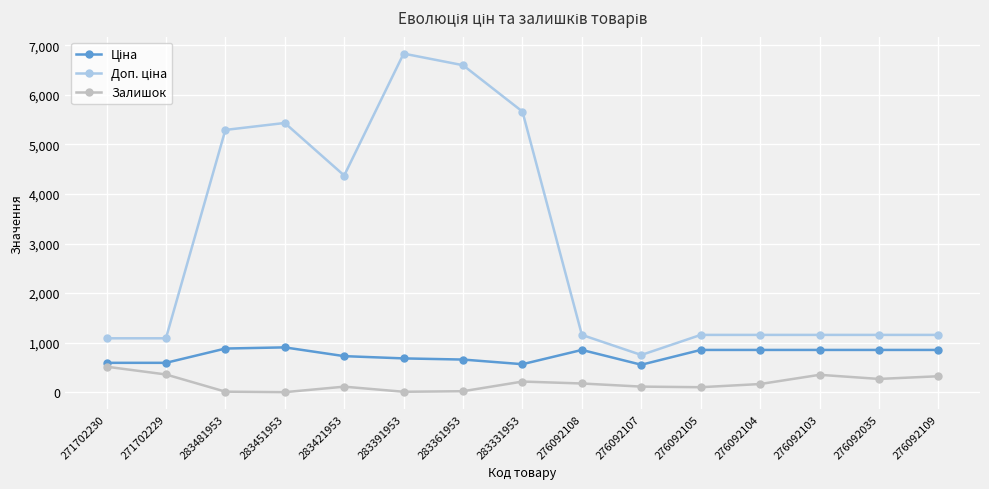

Is this an area chart (filled region under the line)?

No